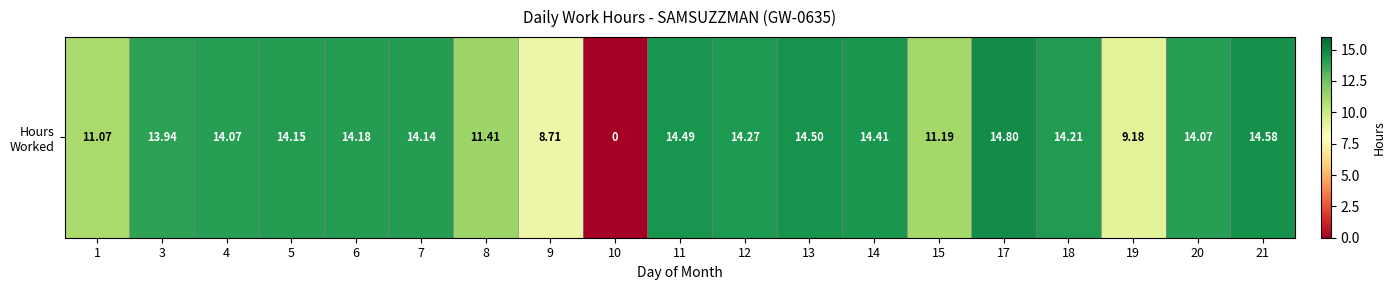

What is the sum of the values at 4 and 13?

28.6